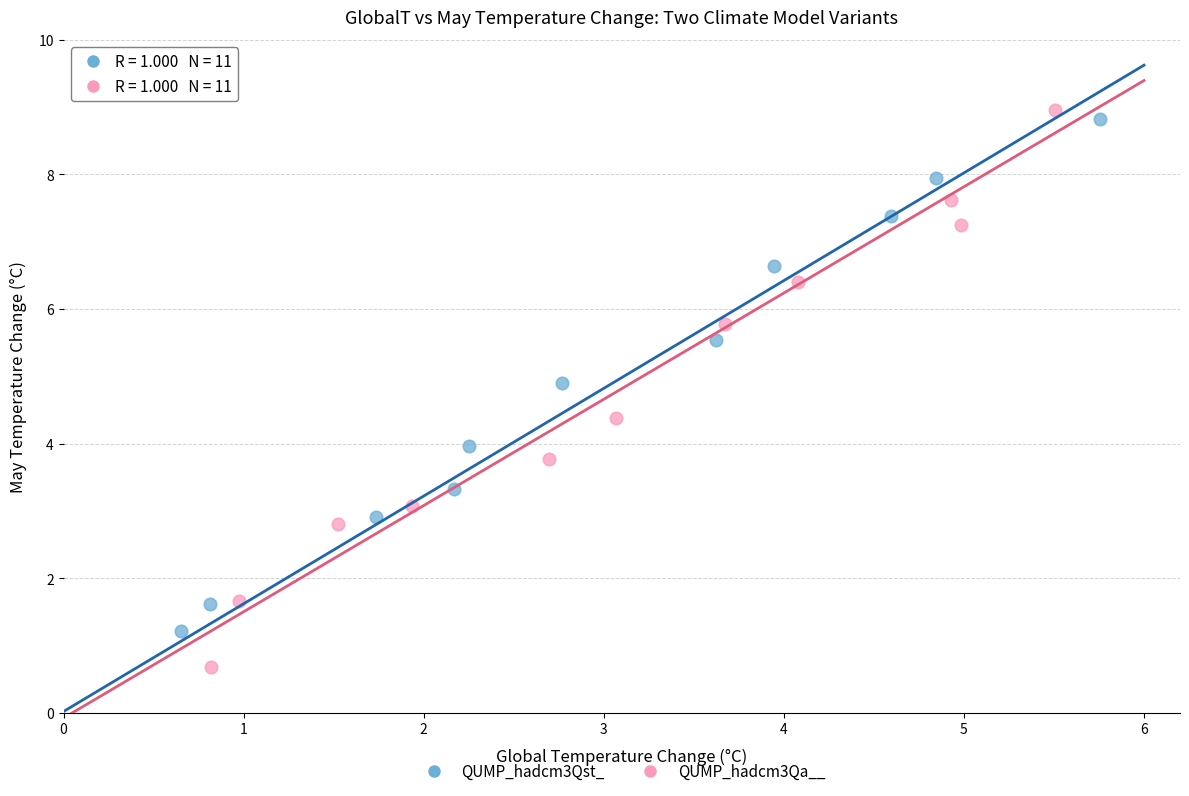

Which series reaches the minimum Y coordinate?

QUMP_hadcm3Qa__